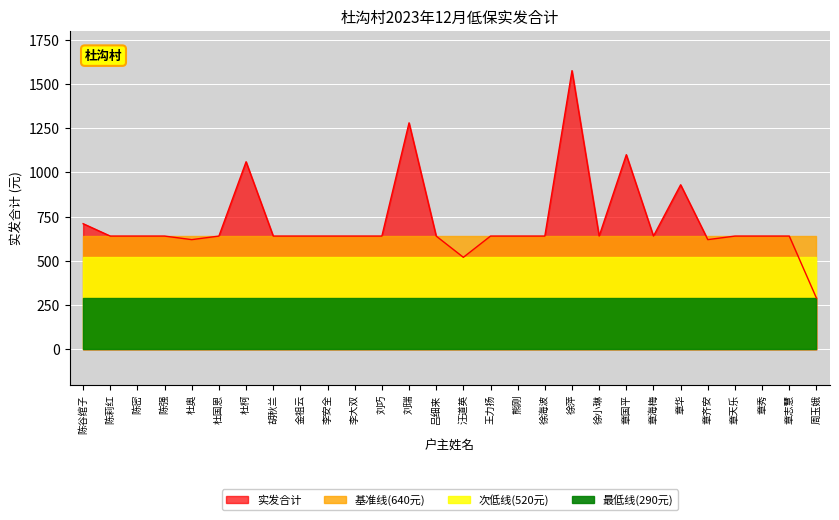

What is the minimum value shown in the chart?

290